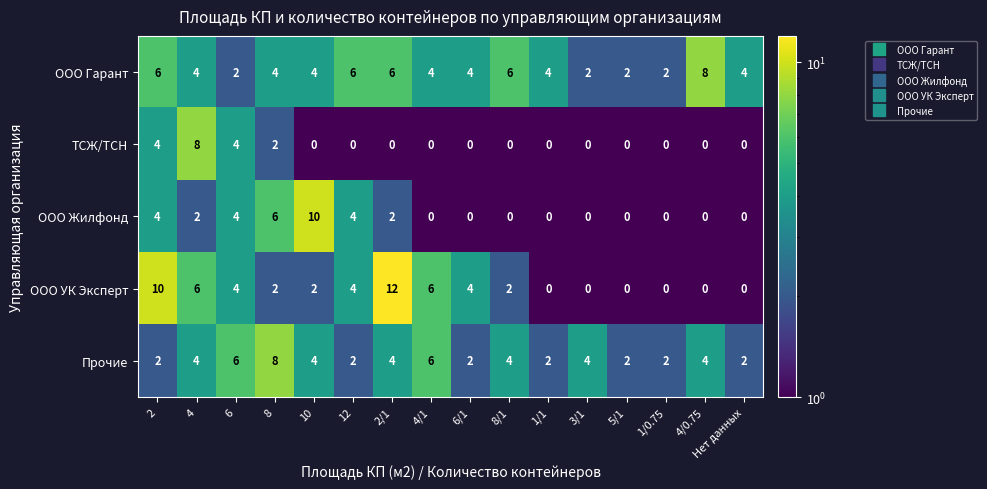

Count the ТСЖ/ТСН values in the range 0 to 2.

13